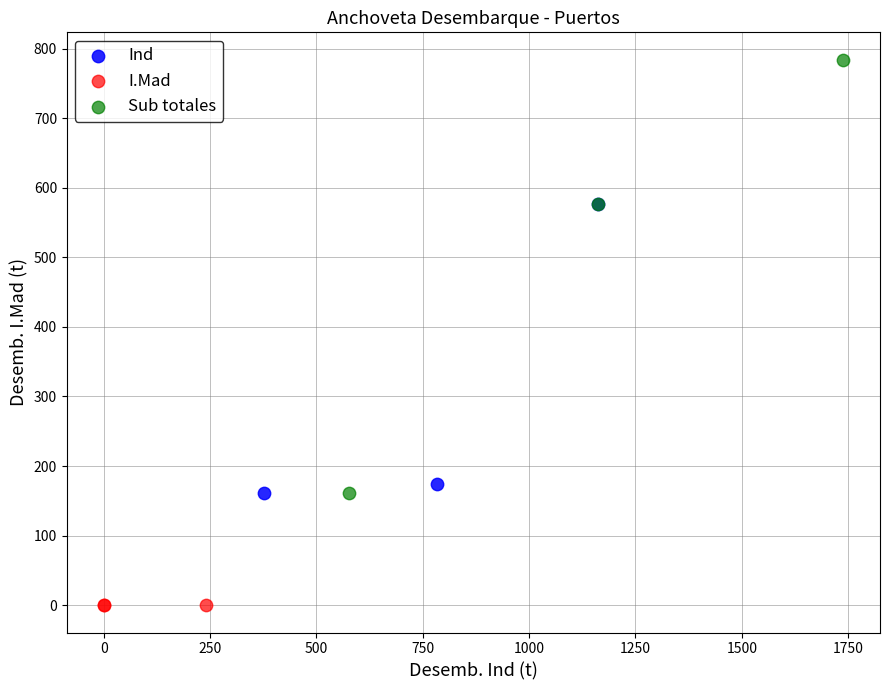

Which series contains the lowest Y value?

I.Mad